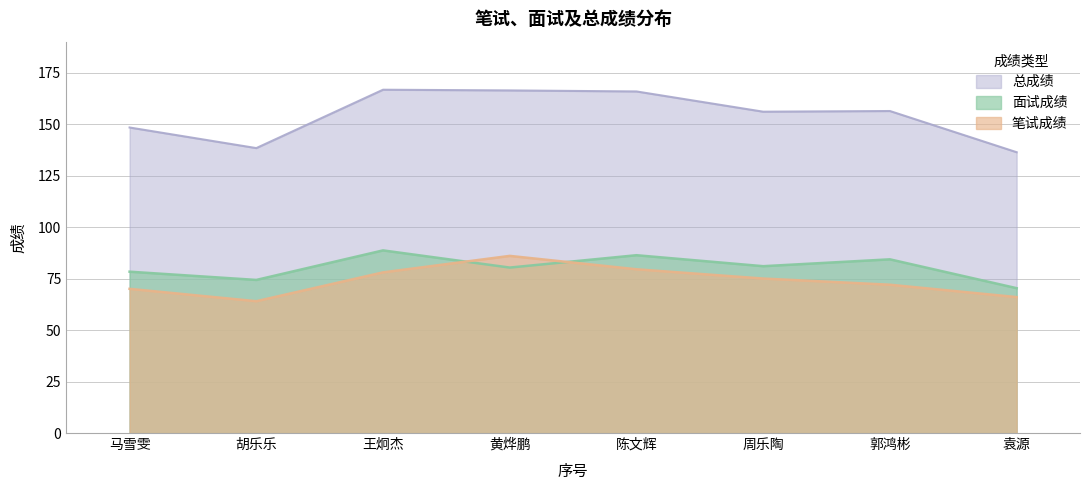

Between 马雪雯 and 王炯杰, which series saw the biggest shift?

总成绩